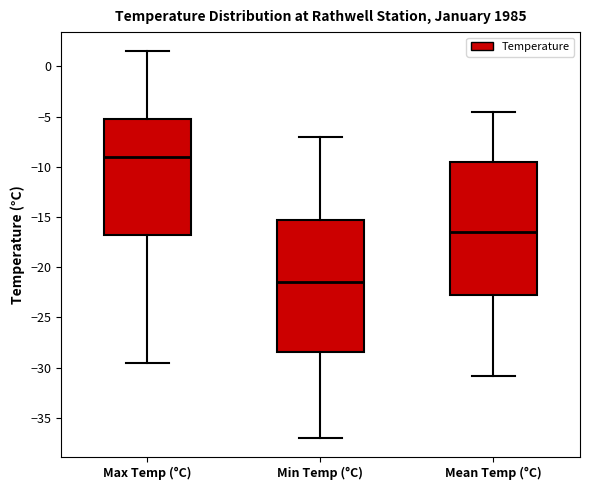

Which box has the lowest median line?

Min Temp (°C)